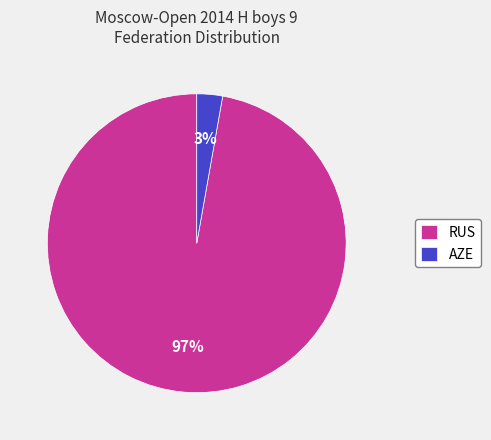

How many segments does this pie chart have?

2